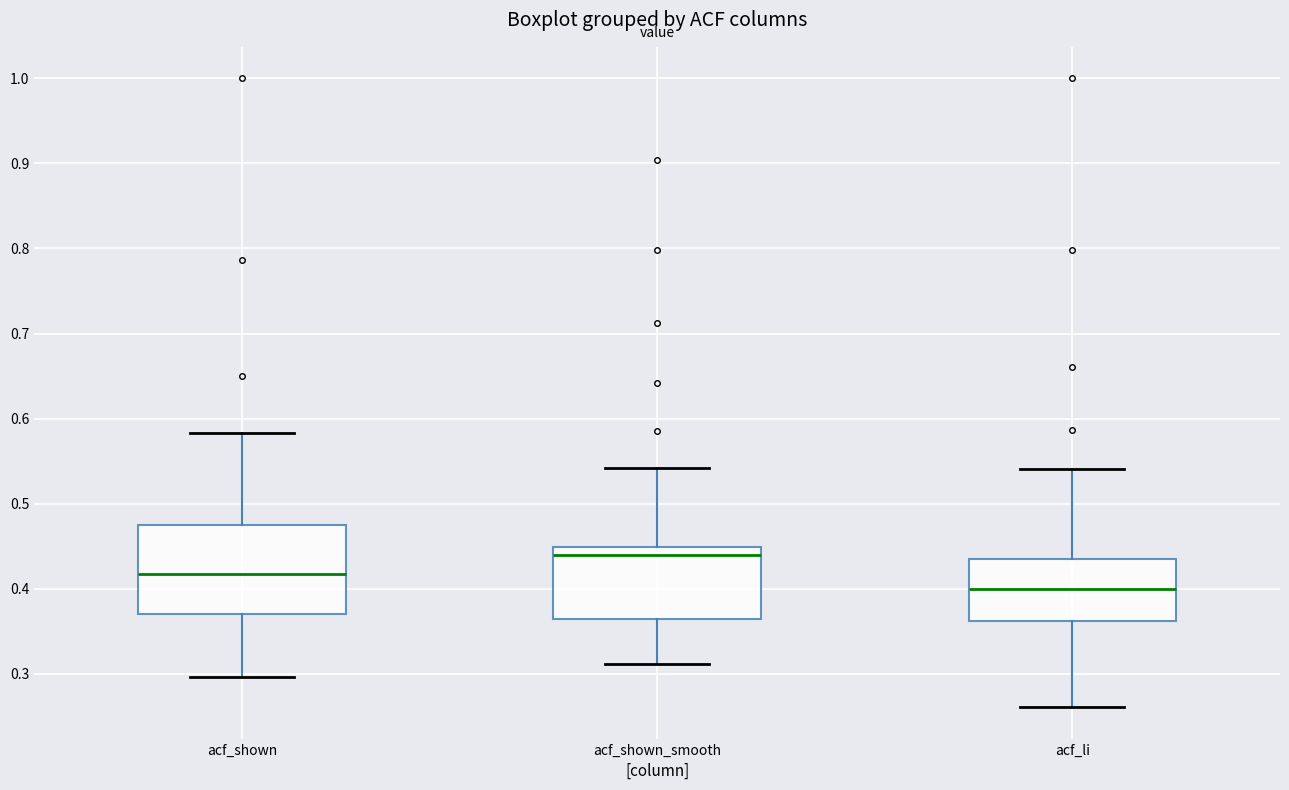

Reading left to right, transcribe this box plot: for each box, give where its median line is, the range the box spans, and where its two whiskers end, as read against the y-axis. The values are not printed on the chart, so give them approximately, as read against the axis.

acf_shown: median 0.42, box 0.37 to 0.48, whiskers 0.30 to 0.58
acf_shown_smooth: median 0.44, box 0.36 to 0.45, whiskers 0.31 to 0.54
acf_li: median 0.40, box 0.36 to 0.43, whiskers 0.26 to 0.54